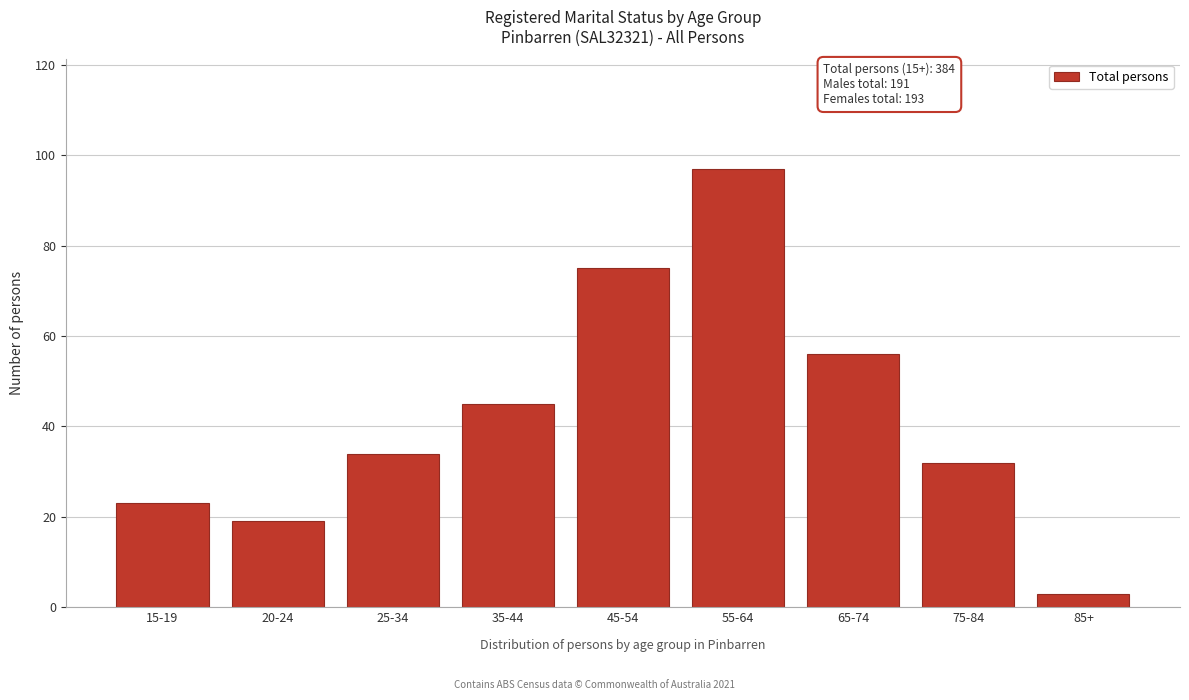

Reading left to right, what are all the values shown in this chart?

15-19=23	20-24=19	25-34=34	35-44=45	45-54=75	55-64=97	65-74=56	75-84=32	85+=3